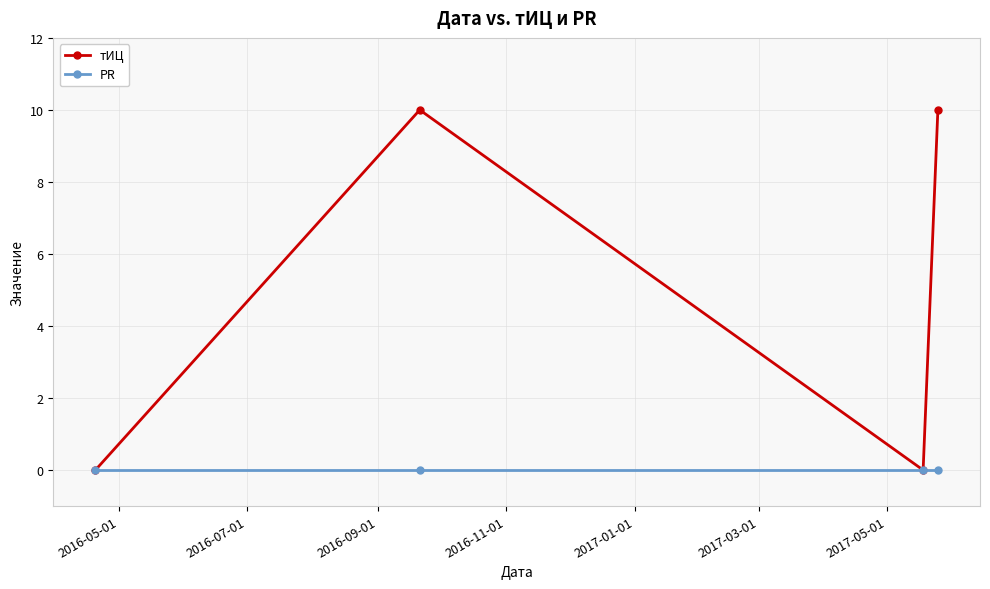

List the series in order of their overall mean, lowest first.

PR, тИЦ